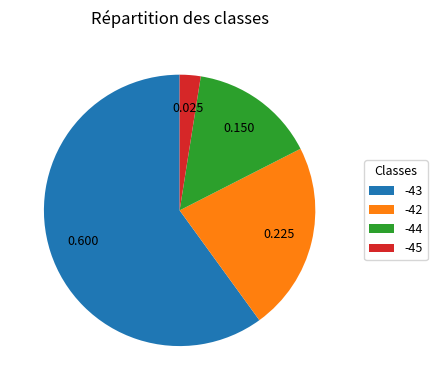

Is there a majority slice in this chart?

Yes